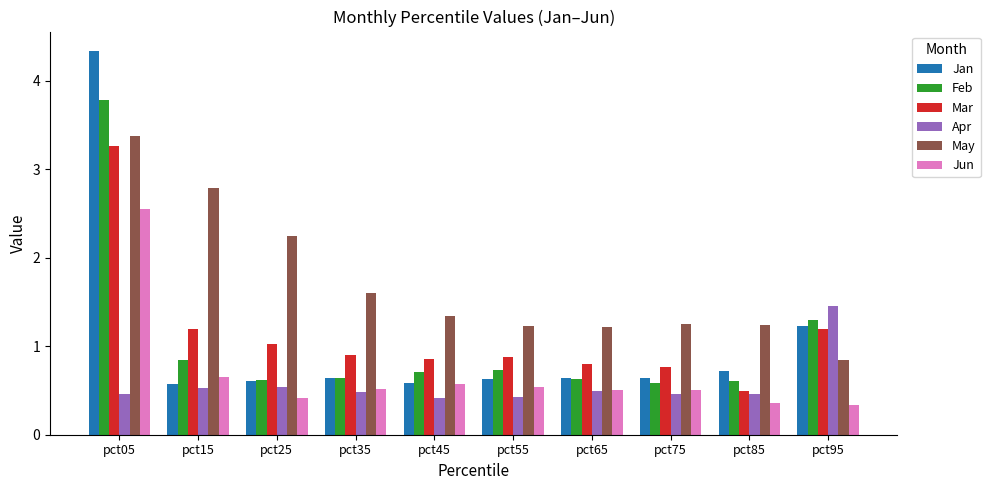

Which category has the highest value across all series?

pct05